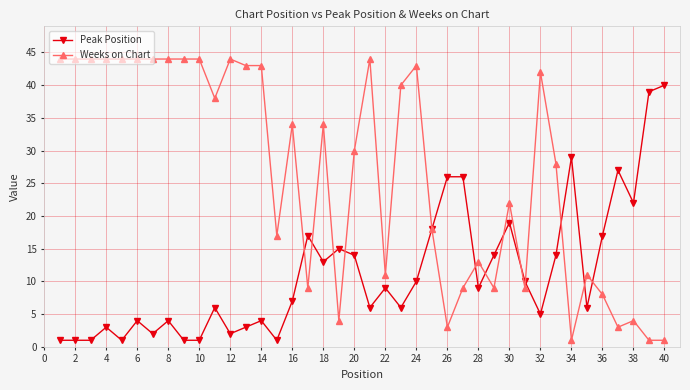

Which series has the widest spread of values?

Weeks on Chart